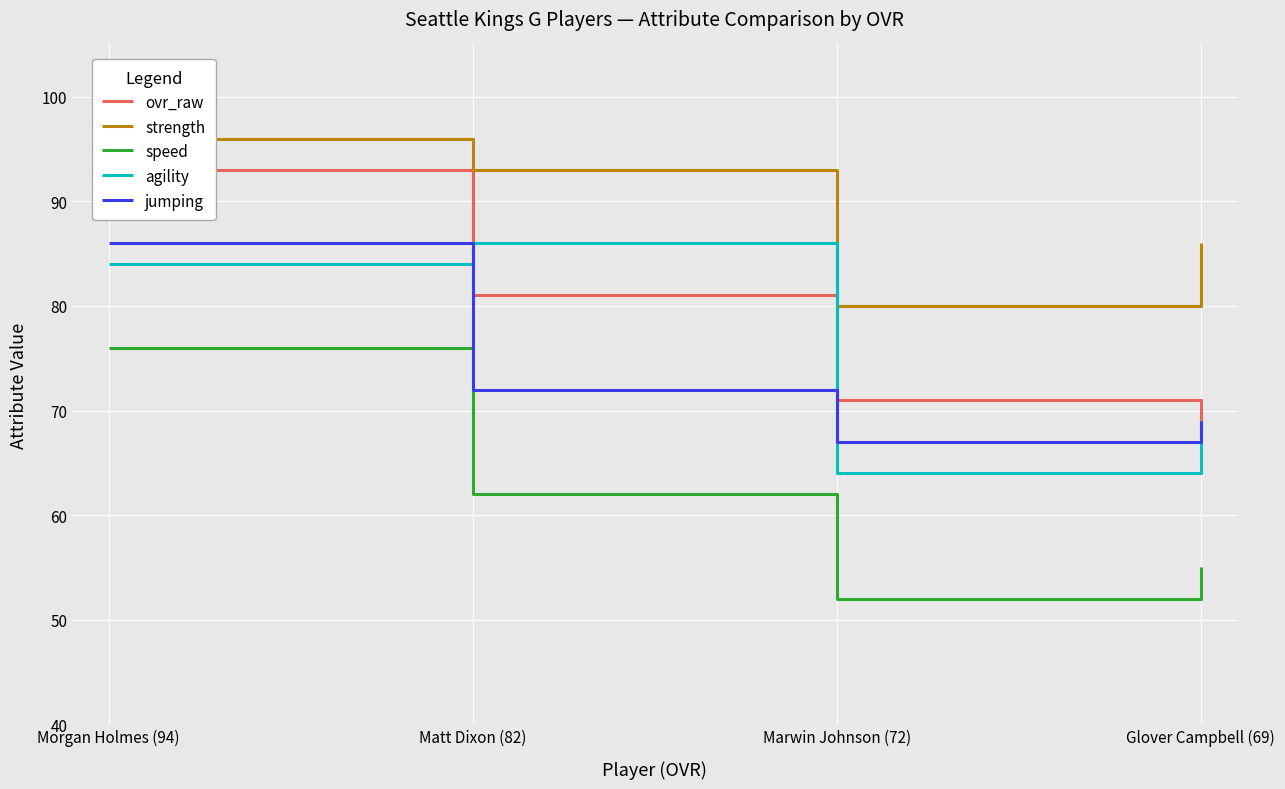

Which series has the largest total across all categories?

strength